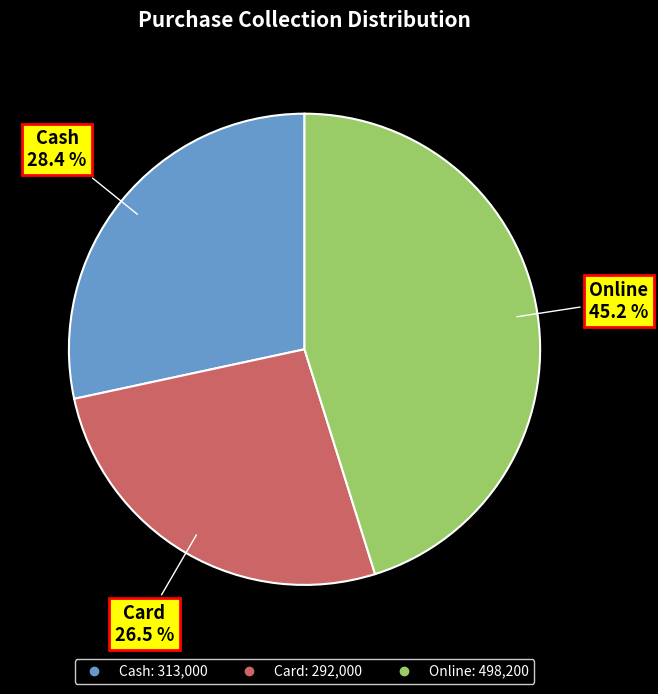

To the nearest percent, what percentage of the pie is Cash?

28%